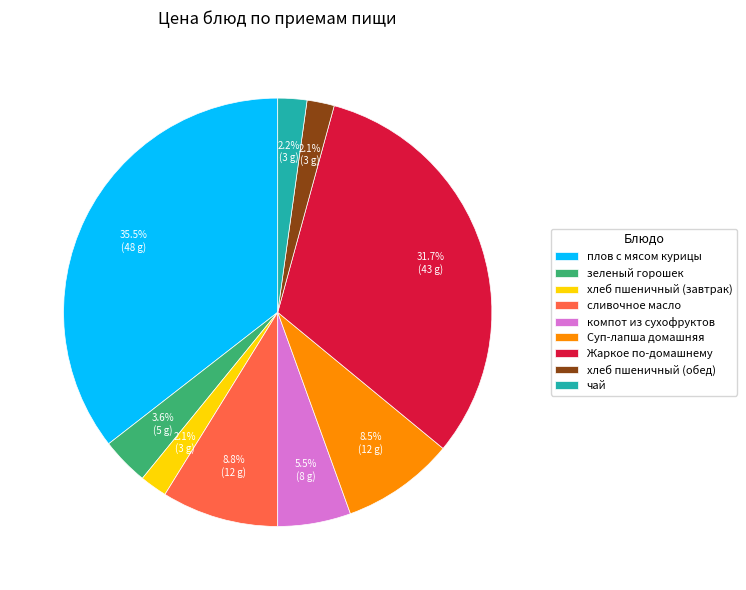

Which has a higher value, Суп-лапша домашняя or зеленый горошек?

Суп-лапша домашняя